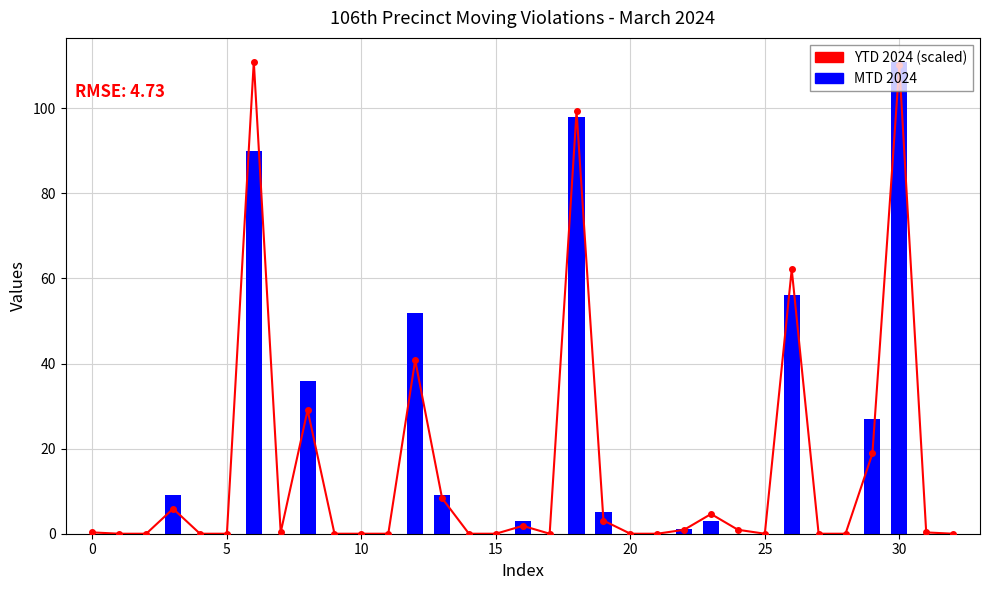

How many categories are shown in the chart?

33